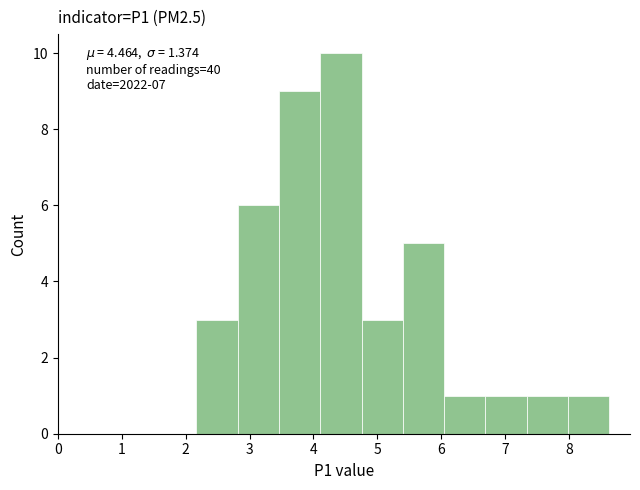

Which range on the x-axis has the tallest bar?

4.1 to 4.8